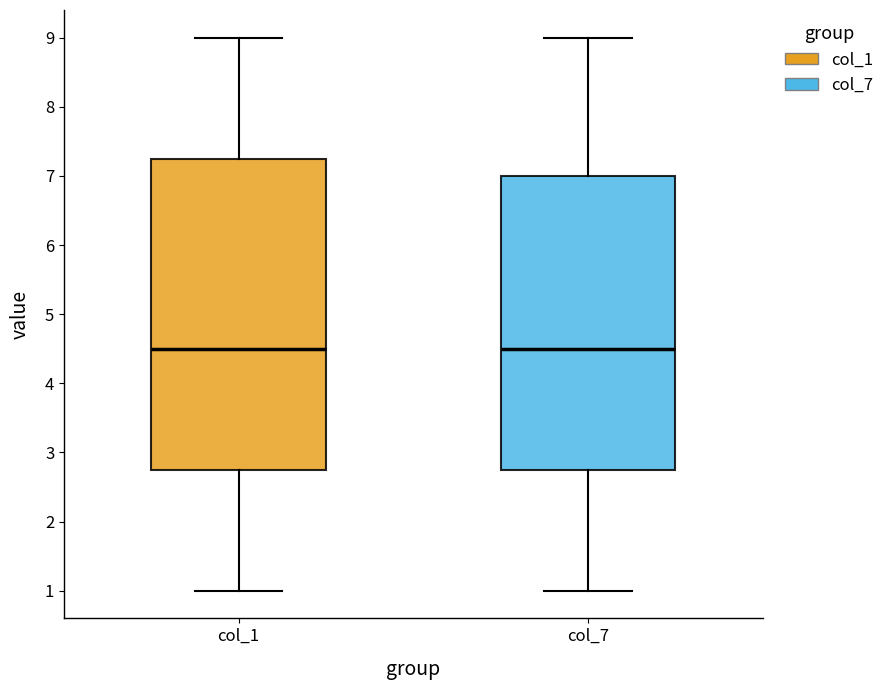

Reading left to right, read every box against the y-axis: the position of its median line, the range the box covers, and the ends of its whiskers. The values are not printed on the chart, so give them approximately, as read against the axis.

col_1: median 4.5, box 2.8 to 7.3, whiskers 1.0 to 9.0
col_7: median 4.5, box 2.8 to 7.0, whiskers 1.0 to 9.0